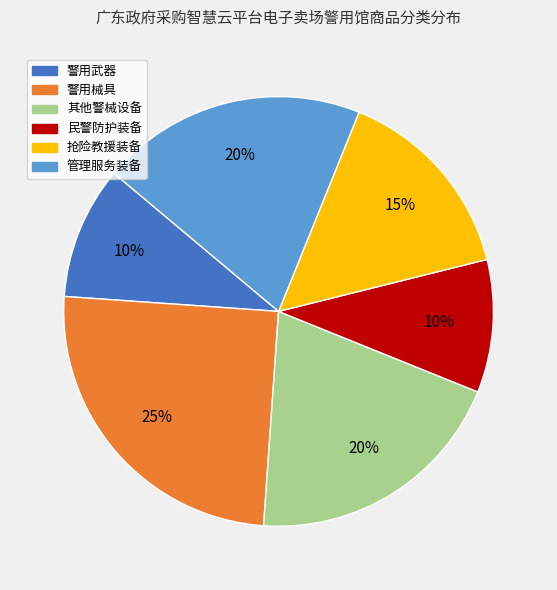

Do 民警防护装备 and 管理服务装备 together represent more than half of the pie?

No